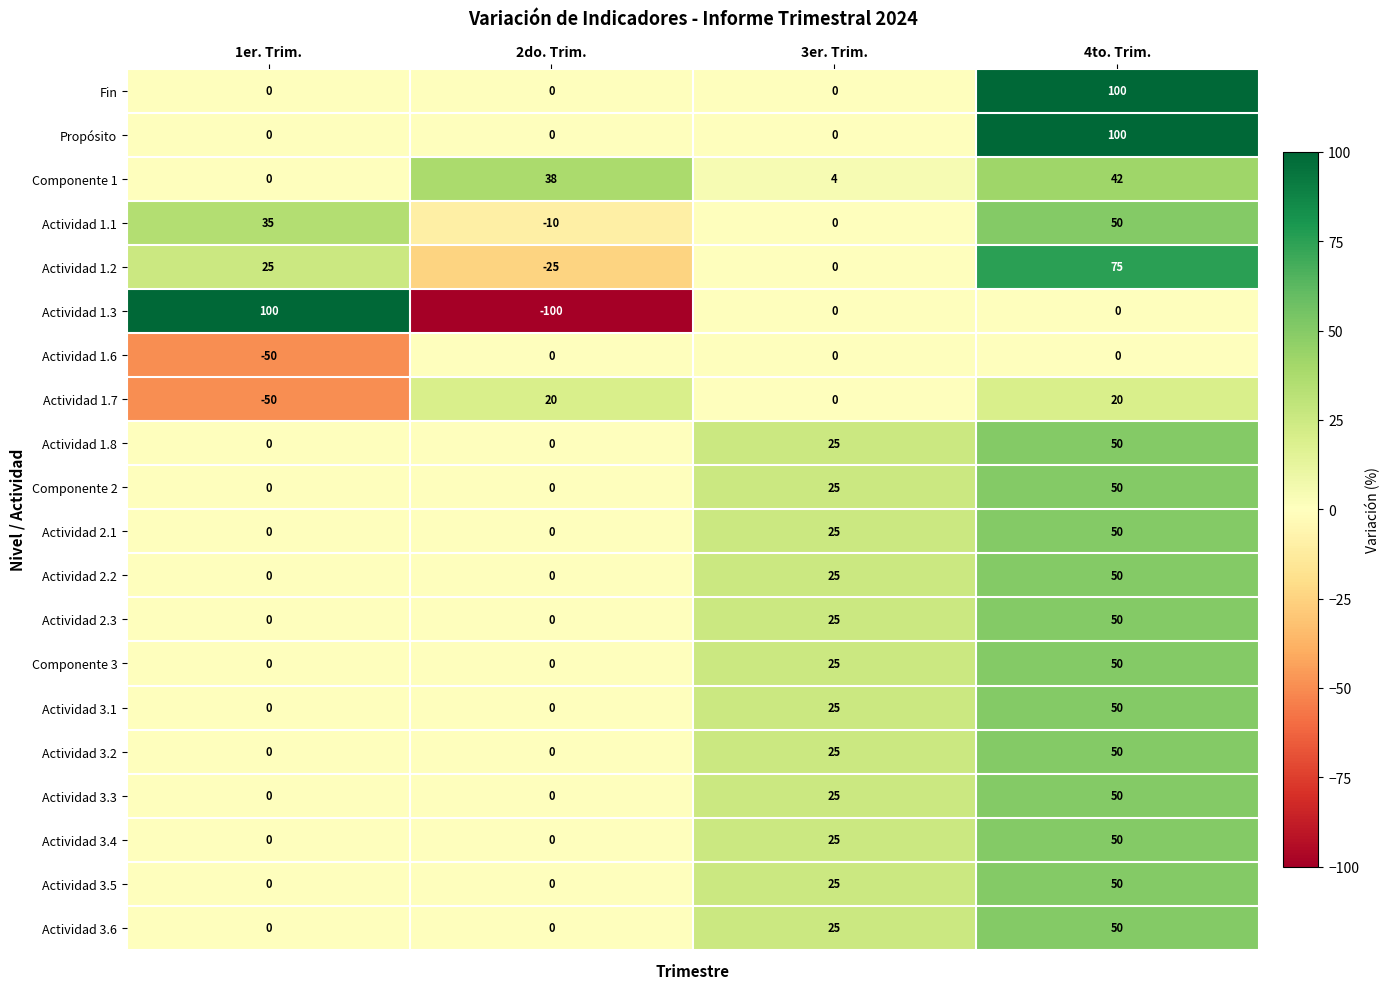

Which series has the largest range (max minus min)?

Actividad 1.3